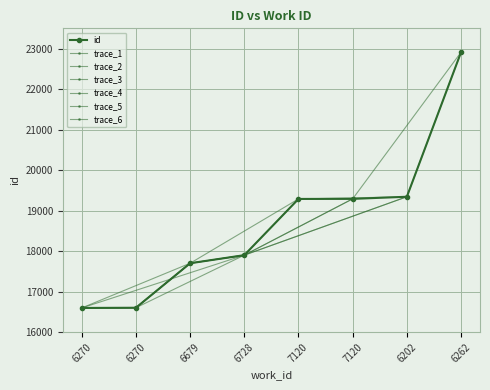

Reading right to left, what are all the values shown in this chart?

22910	19344	19292	19290	17903	17703	16605	16600